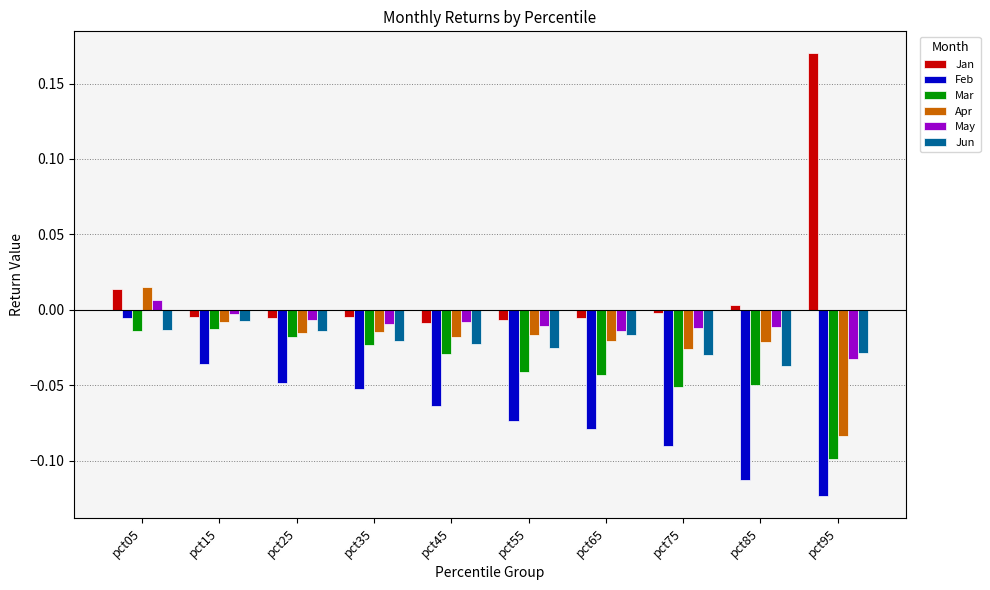

True or false: Mar has a value of -0.2 at pct95.

False